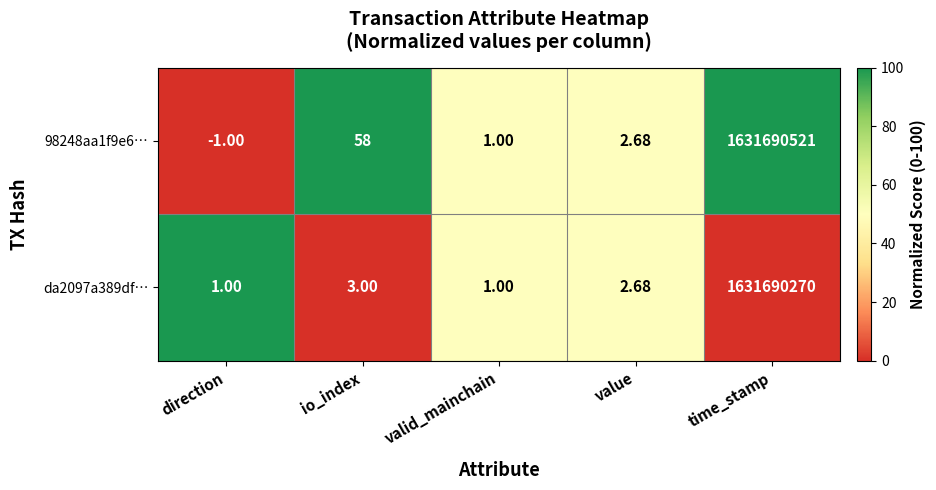

Is the value of 98248aa1f9e6… at value greater than the value of da2097a389df… at direction?

Yes